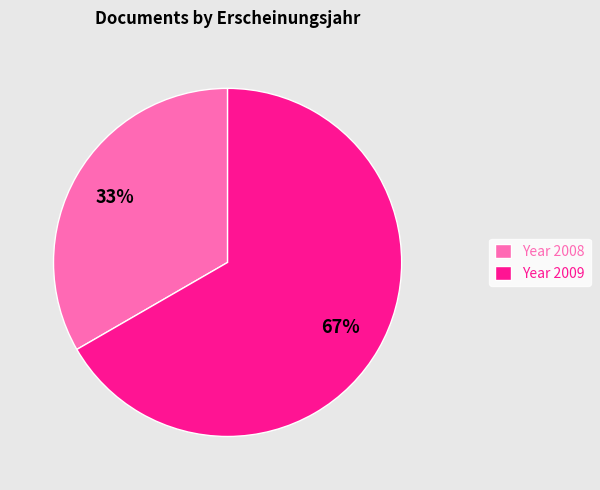

Do Year 2009 and Year 2008 together represent more than half of the pie?

Yes